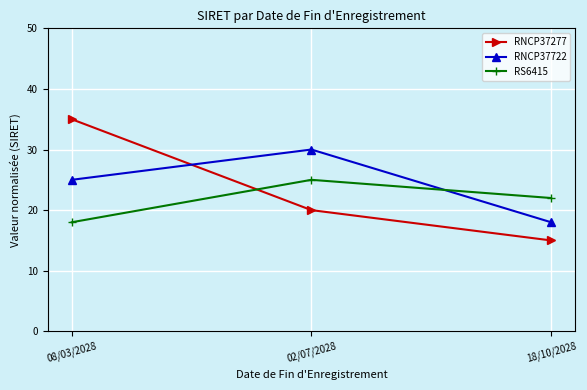

What is the total value across all series at 08/03/2028?

78